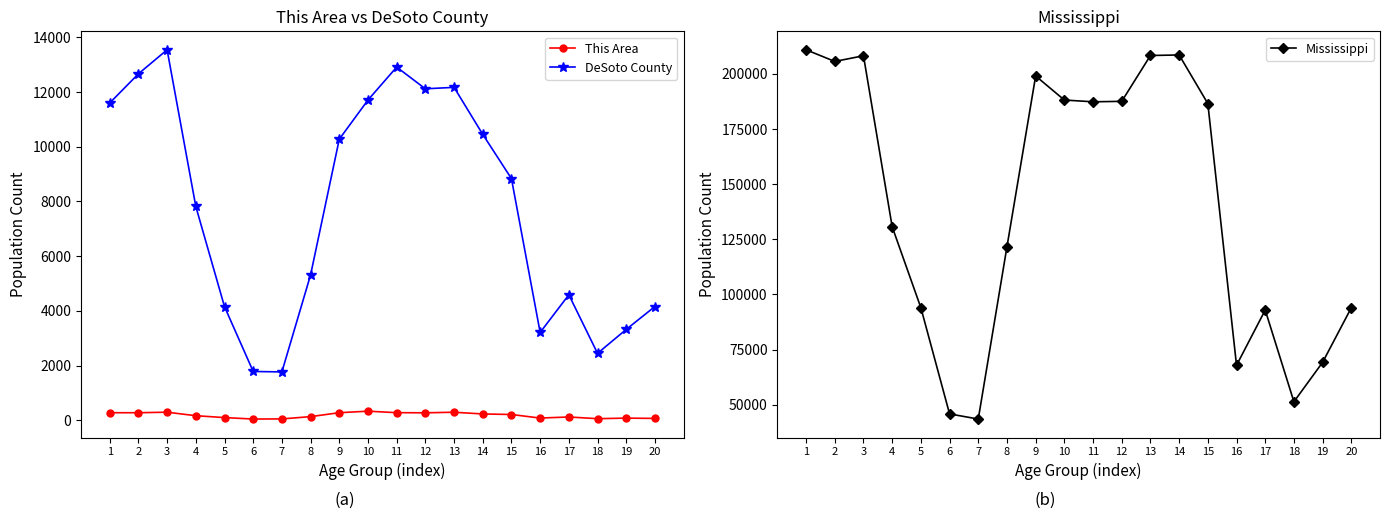

Between 3 and 15, which series saw the biggest shift?

Mississippi